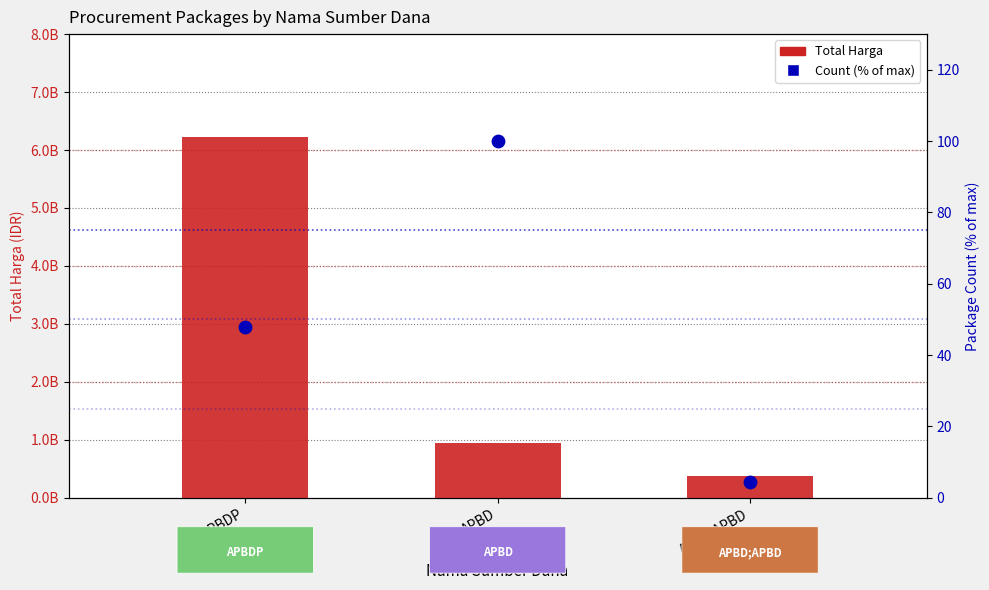

Which series contains the highest Y value?

Total Harga